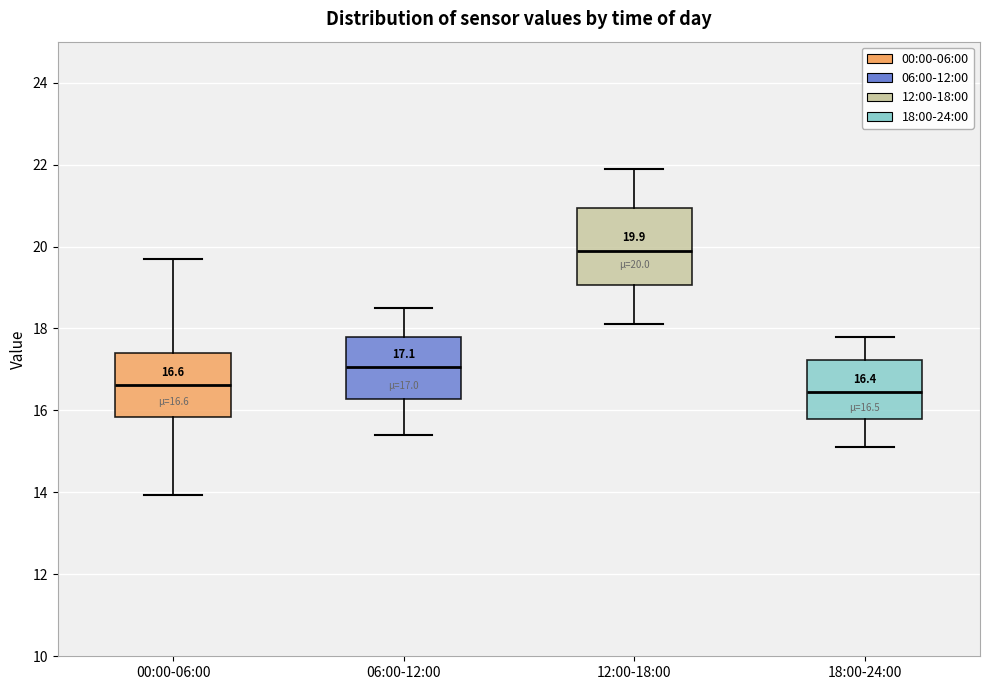

Comparing the boxes themselves (not the whiskers), which one is the tallest?

12:00-18:00